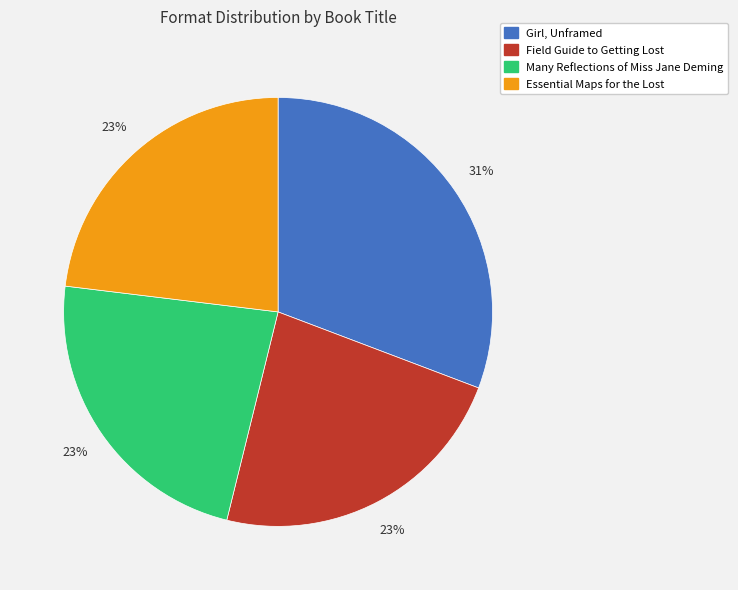

To the nearest percent, what is the difference between the largest and smallest slice percentages?

8%